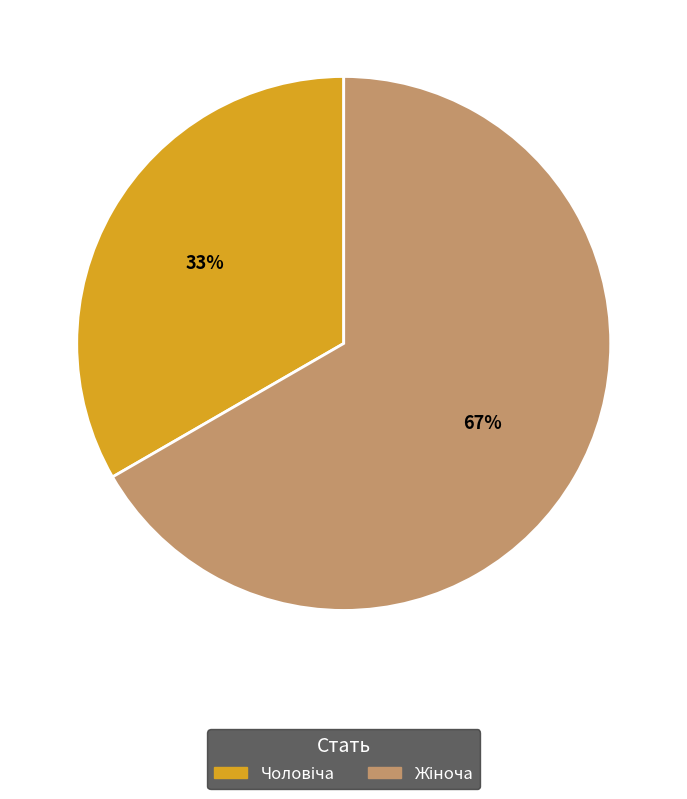

How many segments does this pie chart have?

2